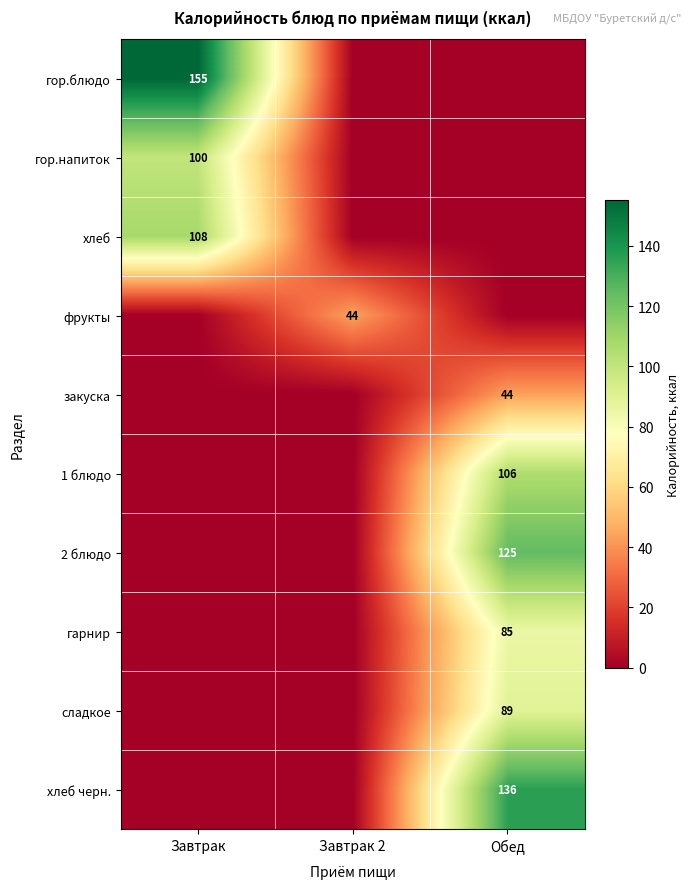

The value of закуска at Обед is 44. True or false?

True